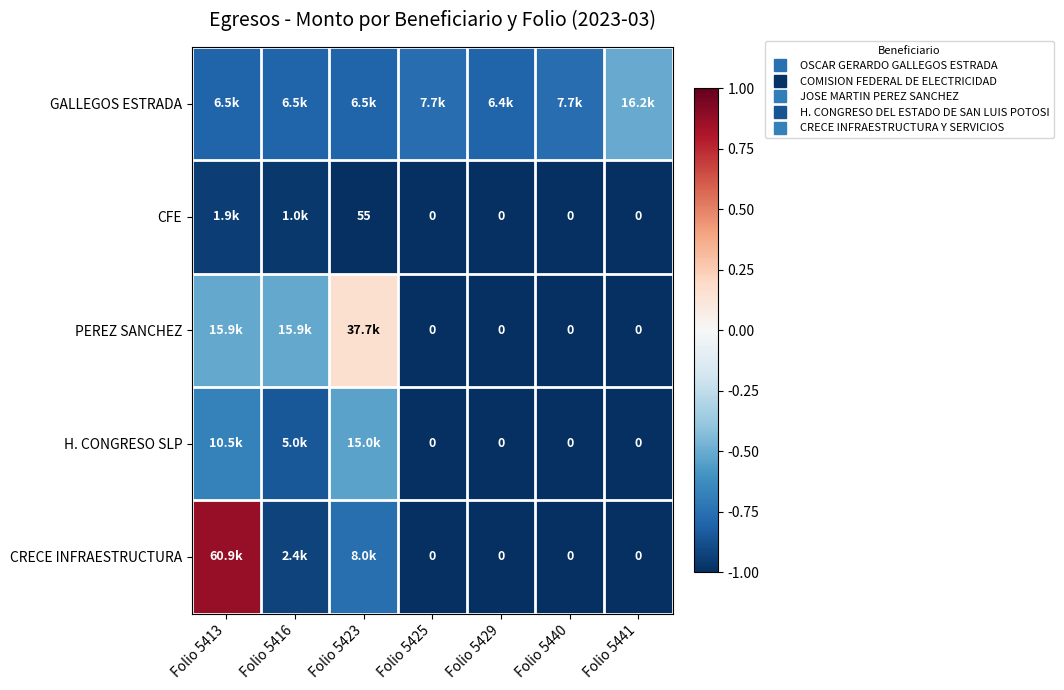

What is the maximum value shown in the chart?

0.9